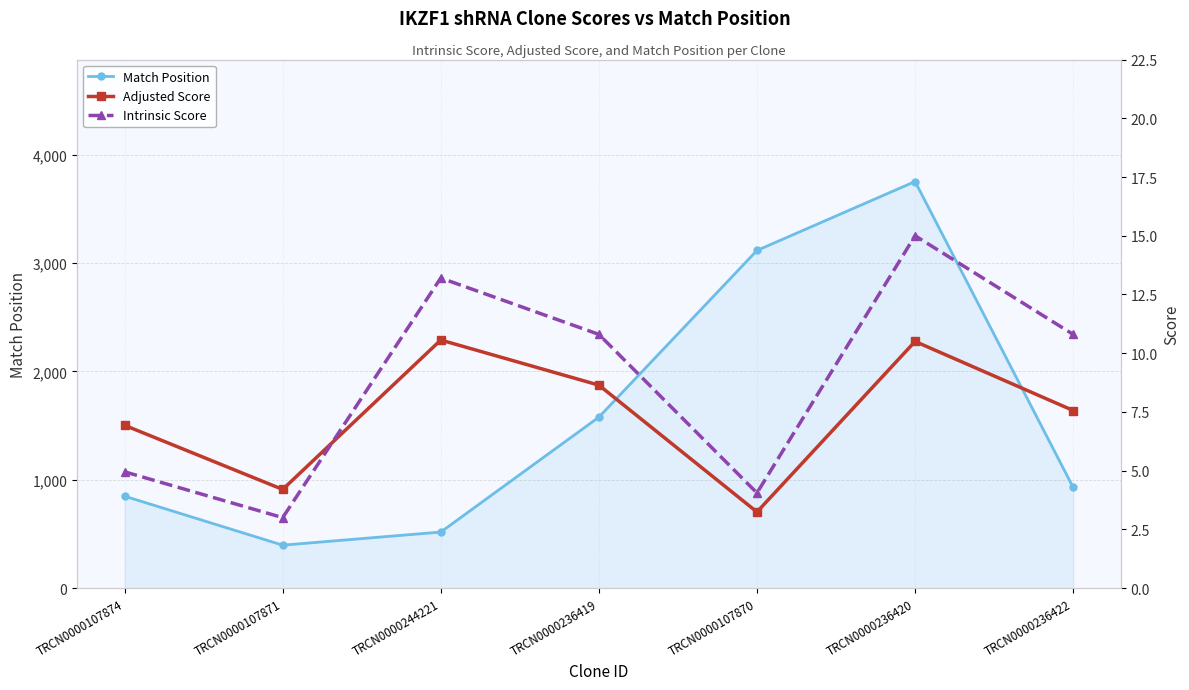

Rank the series by their maximum value, from lowest to highest.

Adjusted Score, Intrinsic Score, Match Position